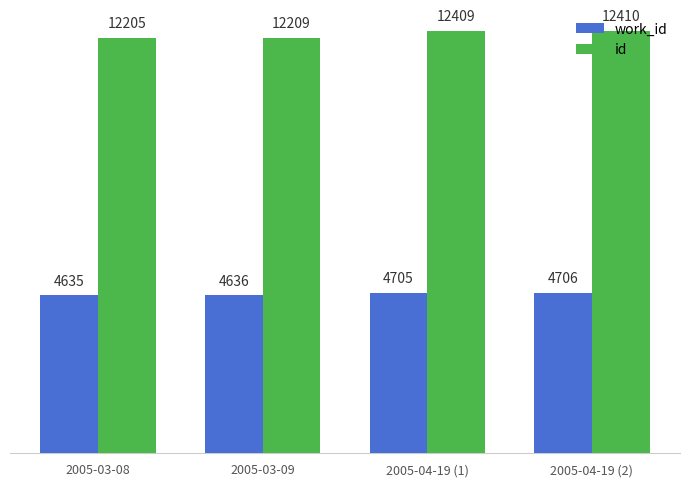

What is the label of the 1st bar from the right?

2005-04-19 (2)